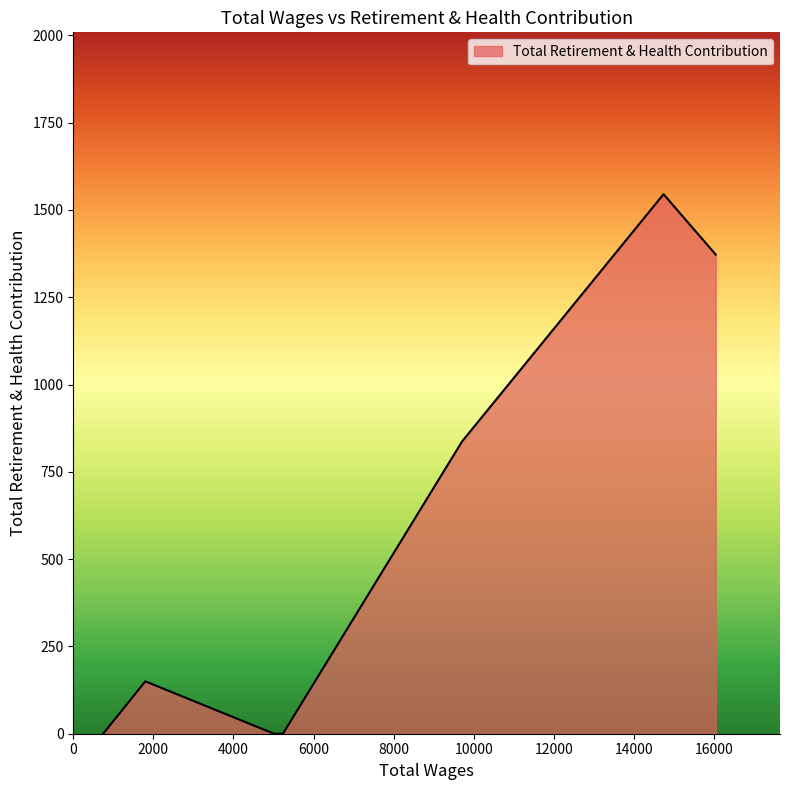

How many lines are shown in the chart?

1